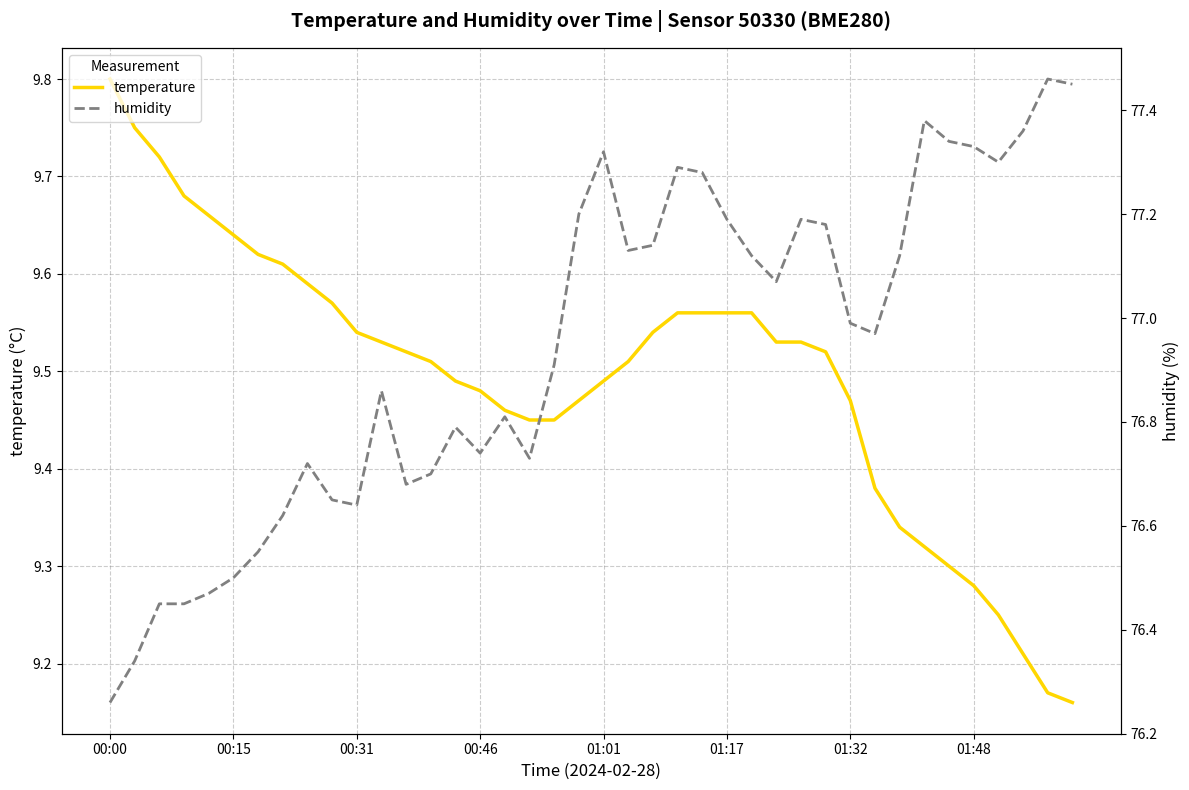

At which category does humidity reach its first local peak?

8